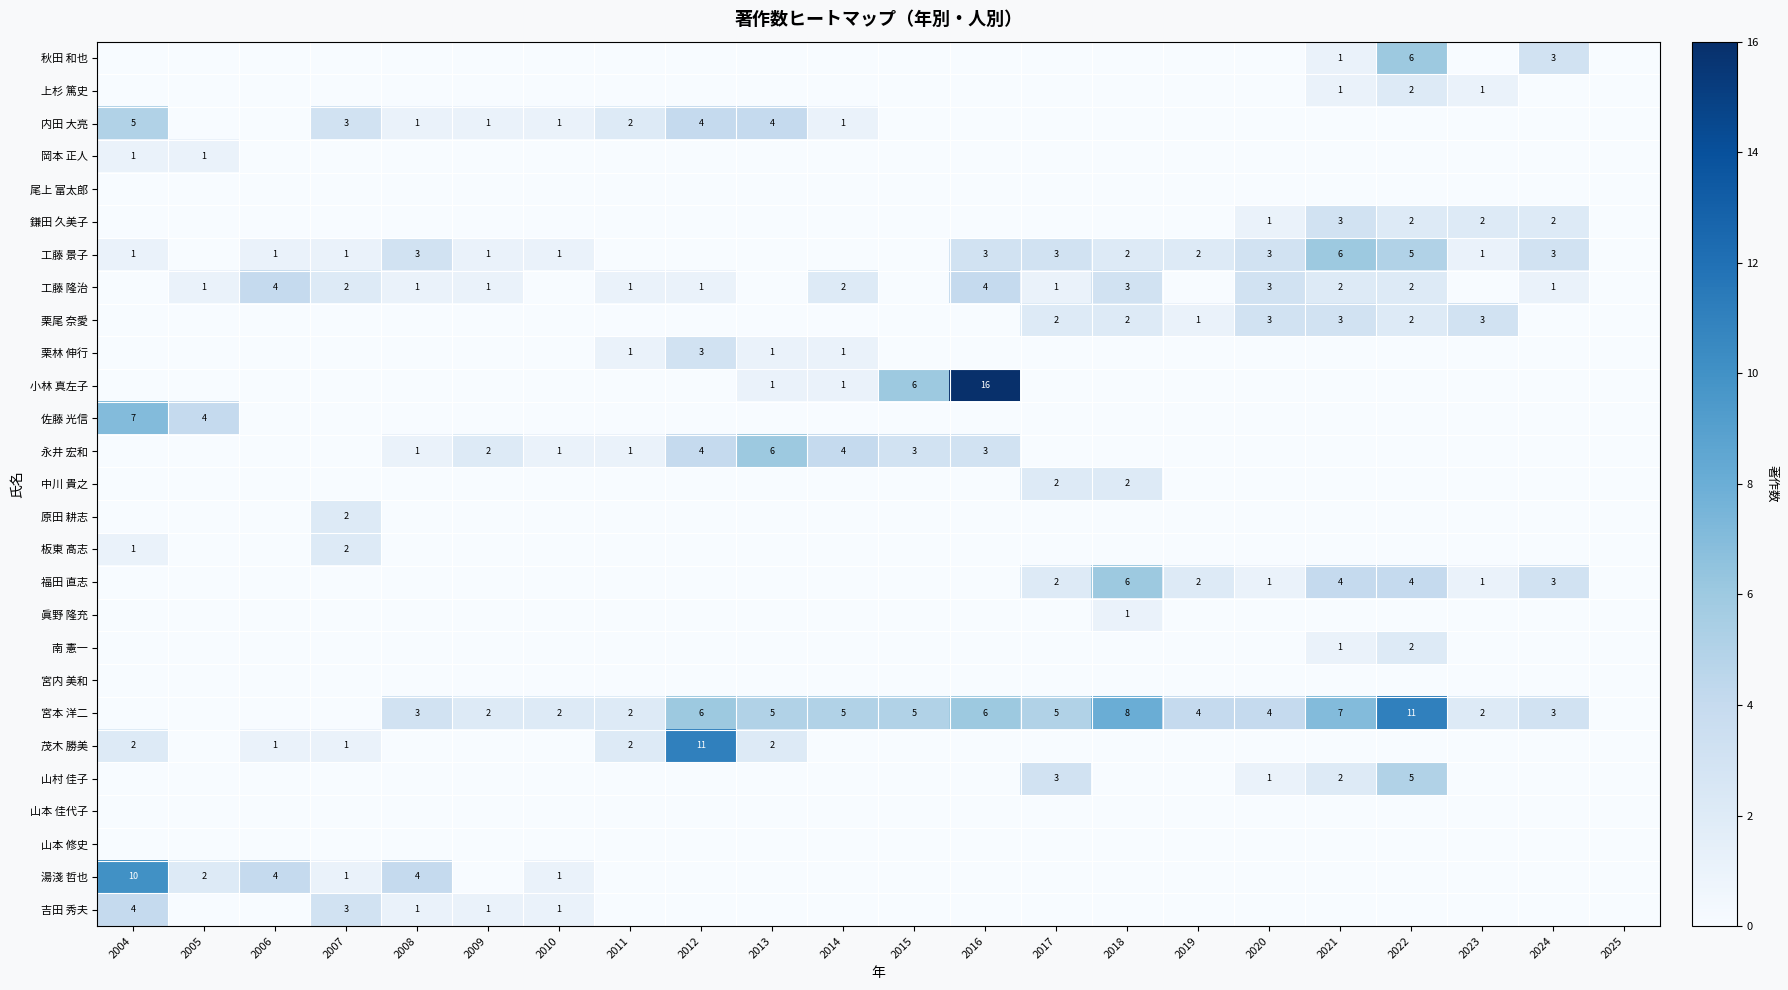

Which category has the highest value across all series?

2016